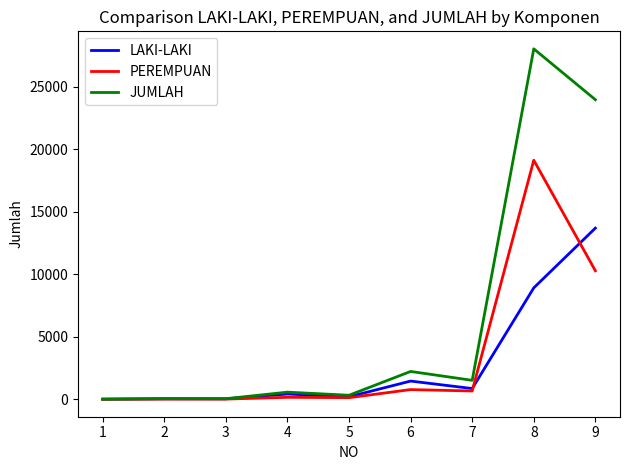

What is the greatest value displayed?

28049